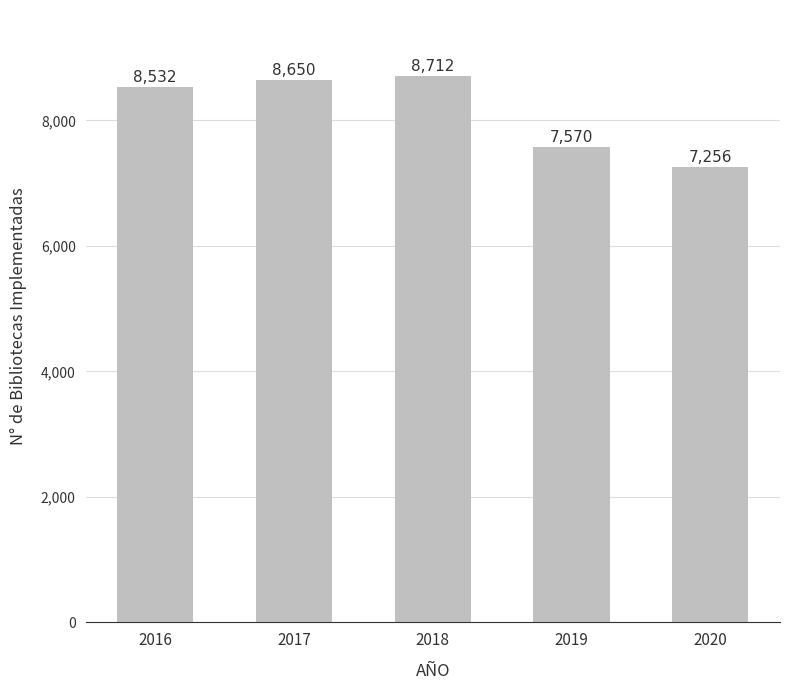

Which has a higher value, 2017 or 2020?

2017